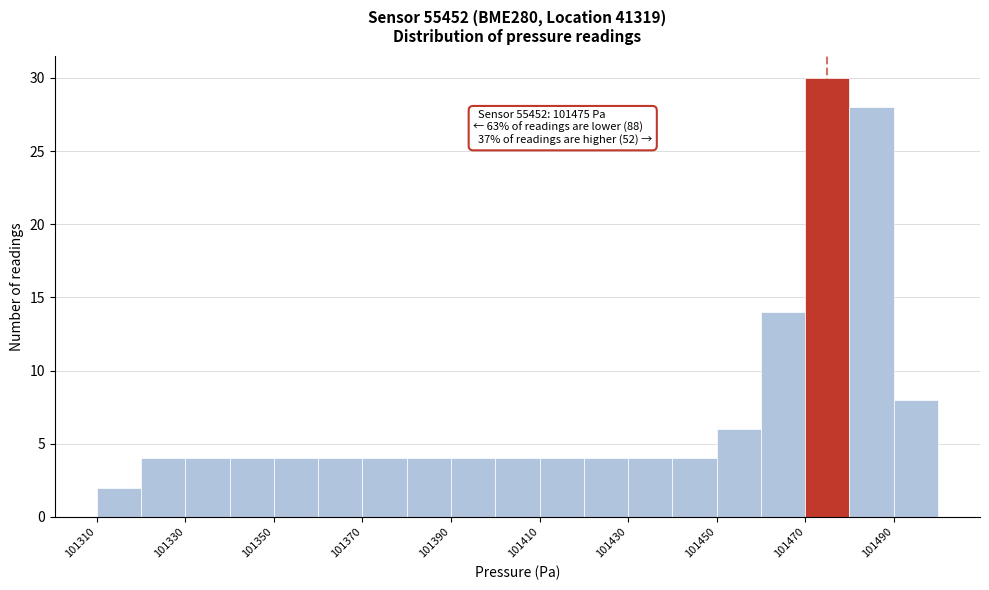

Over which range of the x-axis is the bar tallest?

101470 to 101480